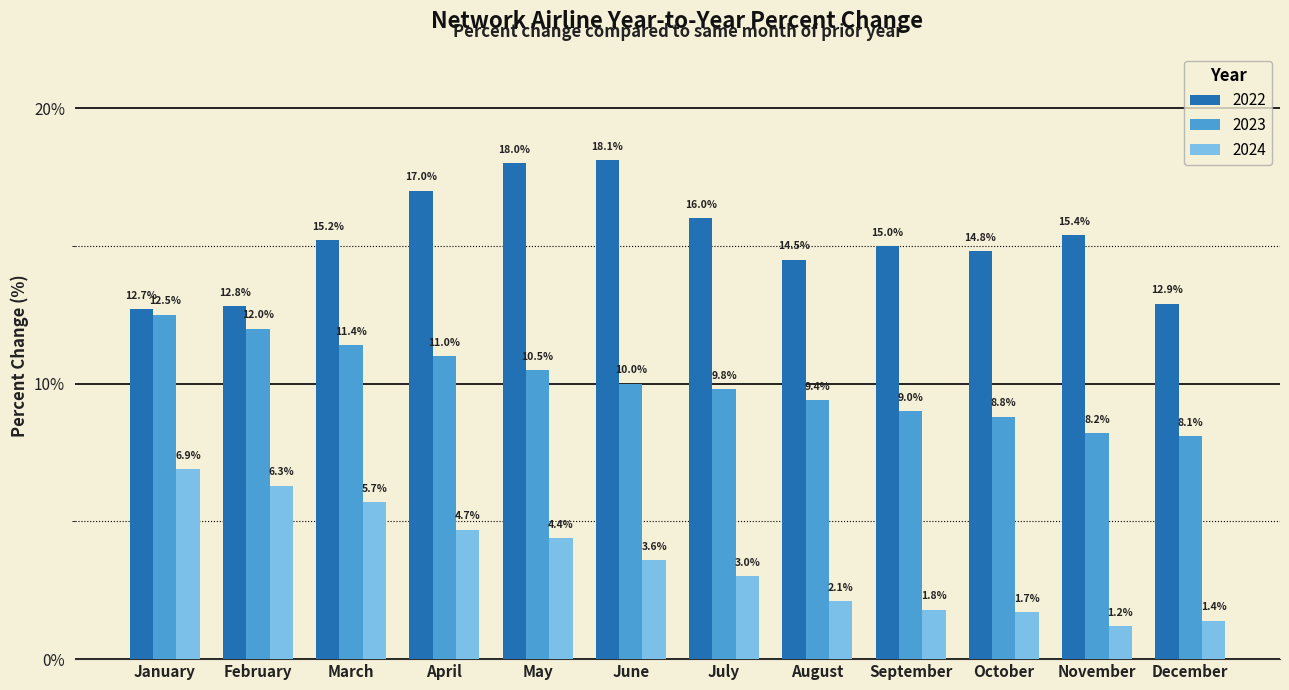

Which series has the largest total across all categories?

2022